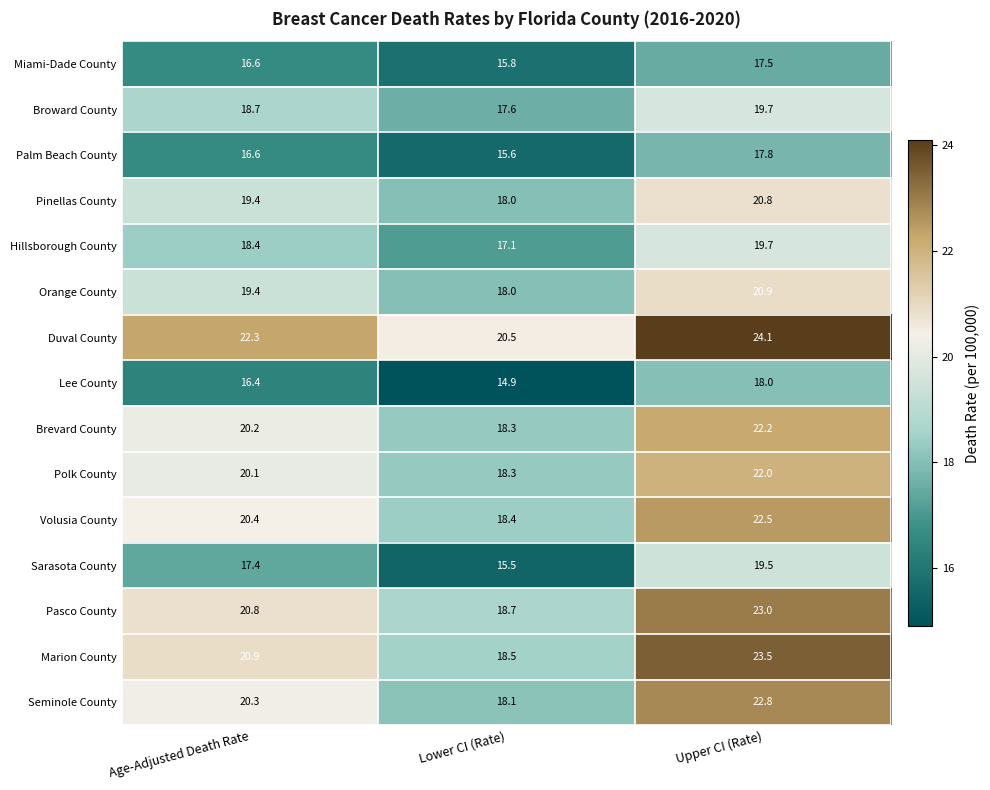

Which series has the largest range (max minus min)?

Marion County